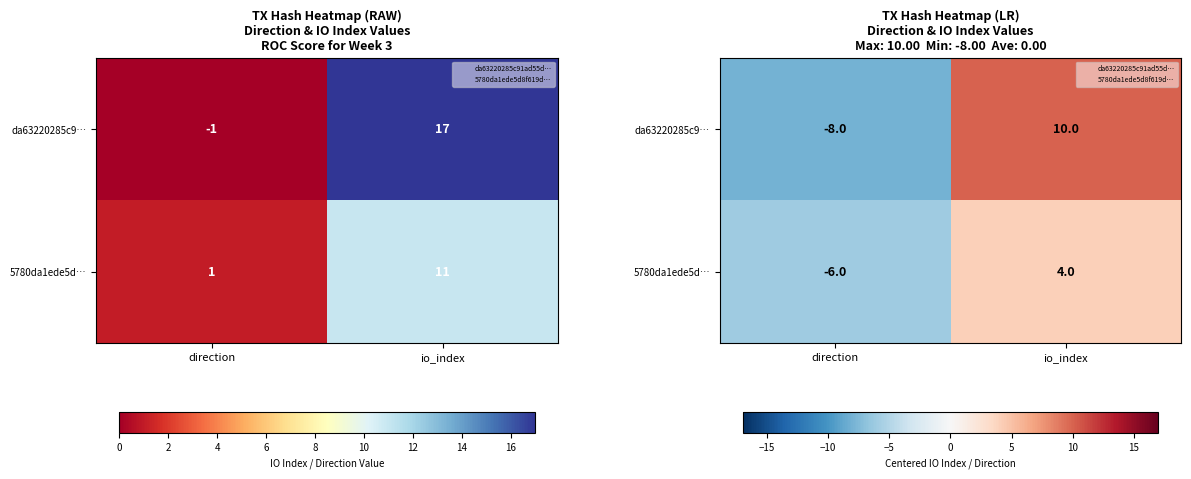

What is the sum of the 5780da1ede5d… values at direction and io_index?

-2